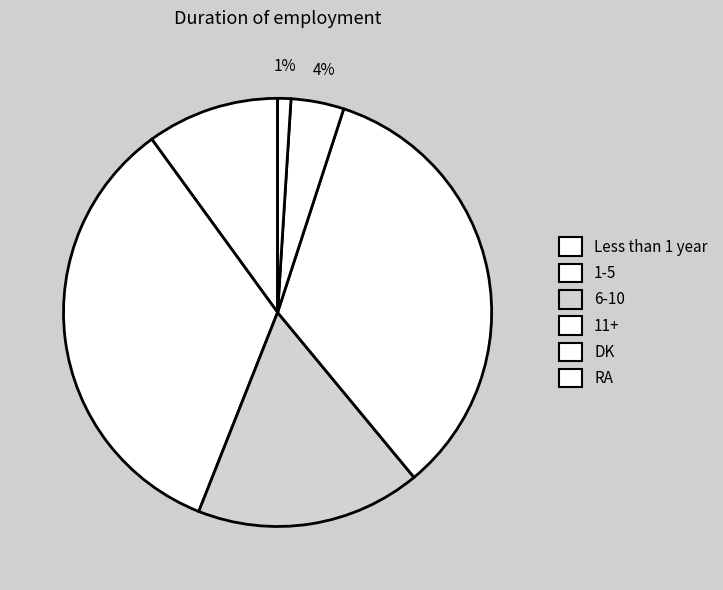

Does any single category account for the majority?

No